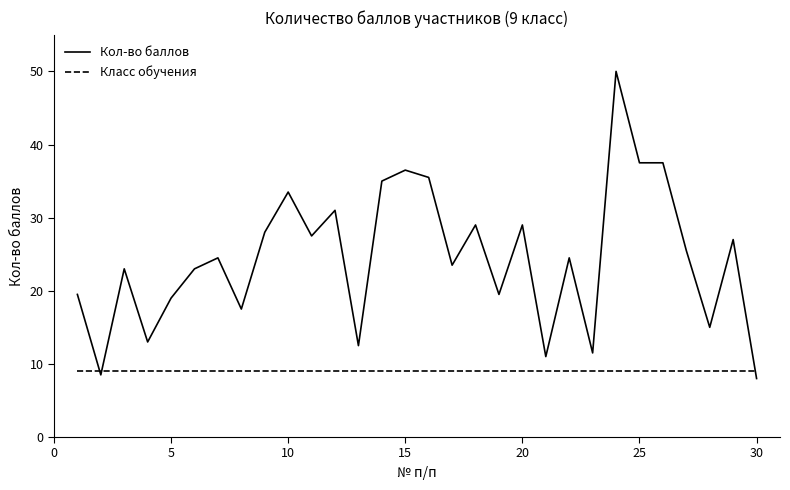

List the series in order of their overall mean, highest first.

Кол-во баллов, Класс обучения